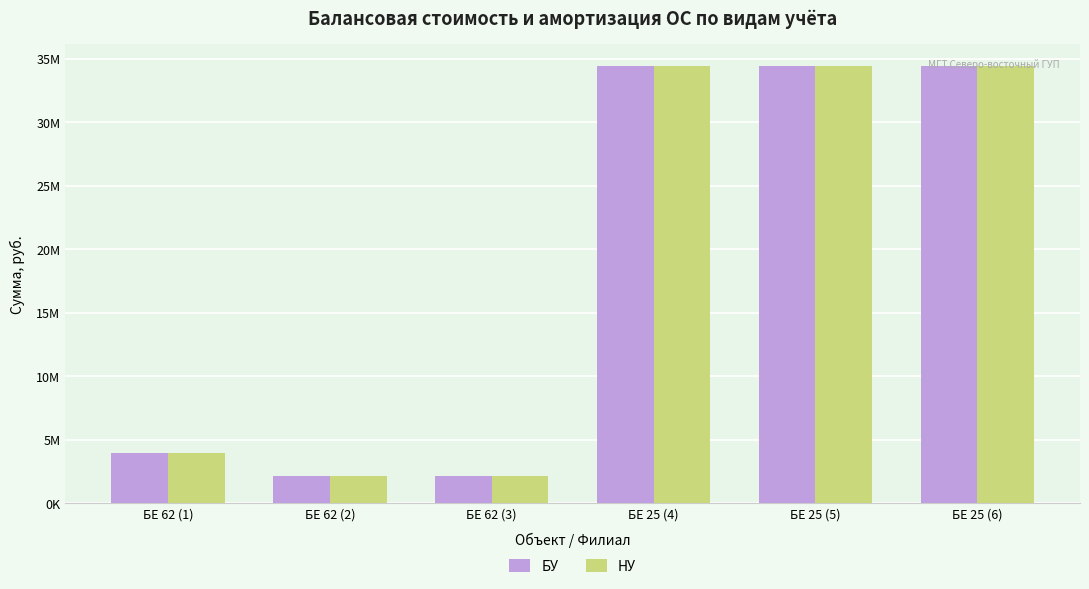

At which category is the sum across all series the highest?

БЕ 25 (4)